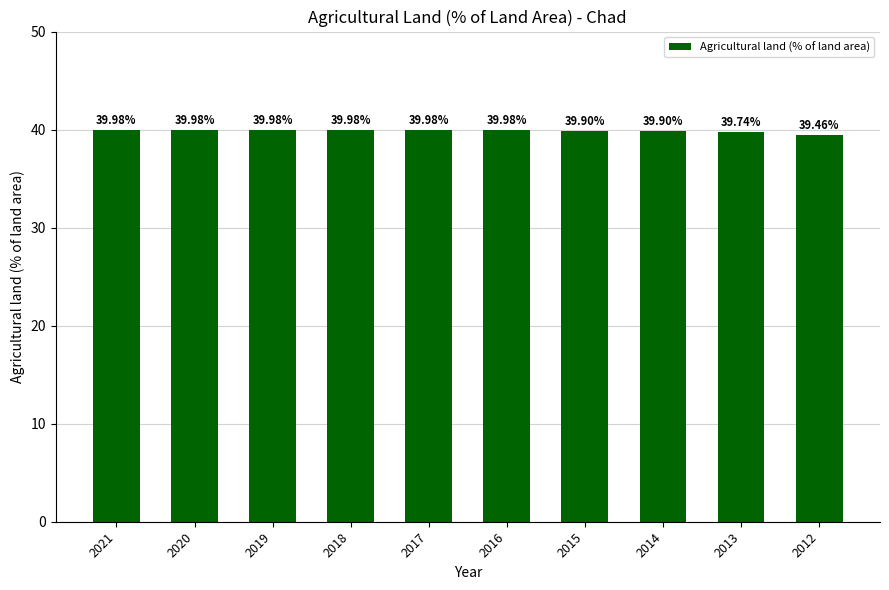

Reading left to right, what are all the values shown in this chart?

40.0	40.0	40.0	40.0	40.0	40.0	39.9	39.9	39.7	39.5